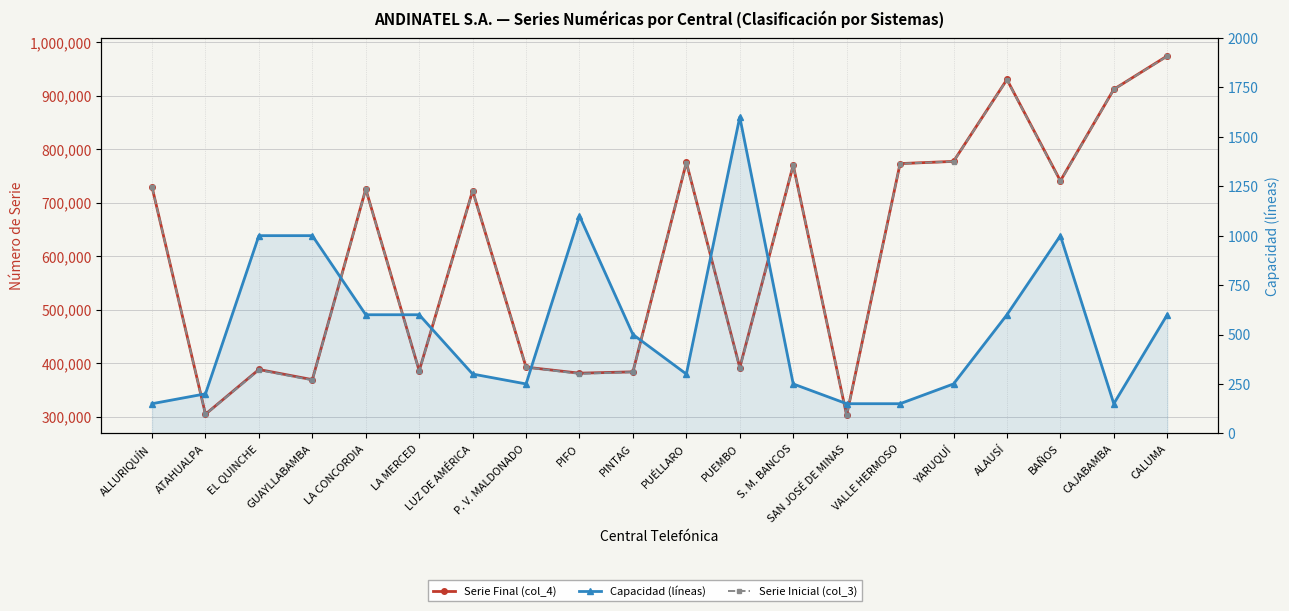

True or false: Serie Inicial (col_3) and Serie Final (col_4) cross at least once.

False